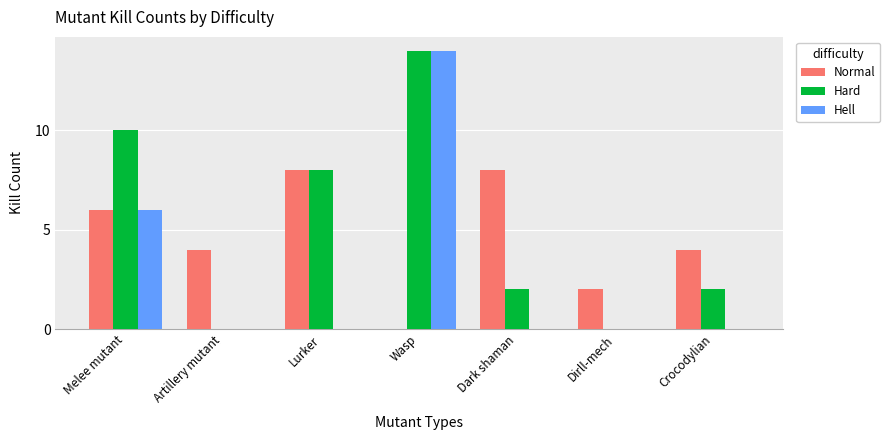

The value of Hard at Melee mutant is 13. True or false?

False